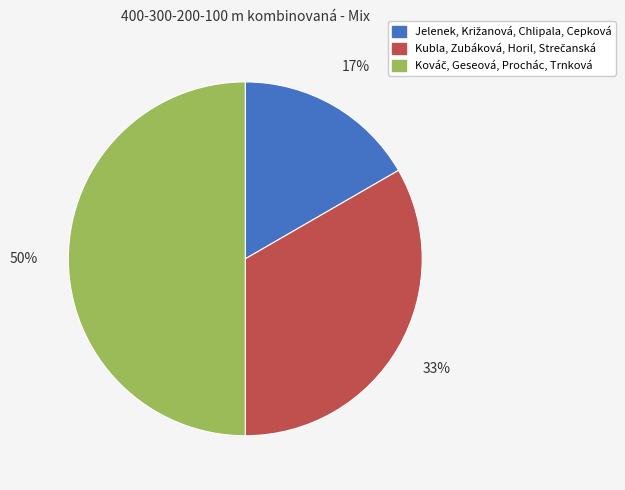

To the nearest percent, what is the average slice percentage?

33%